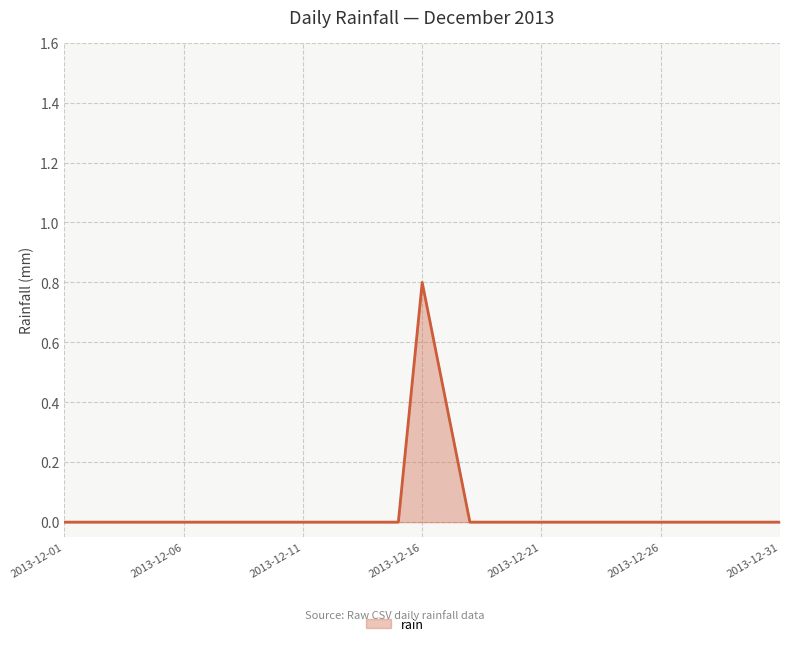

What is the difference between the maximum and minimum values?

0.8